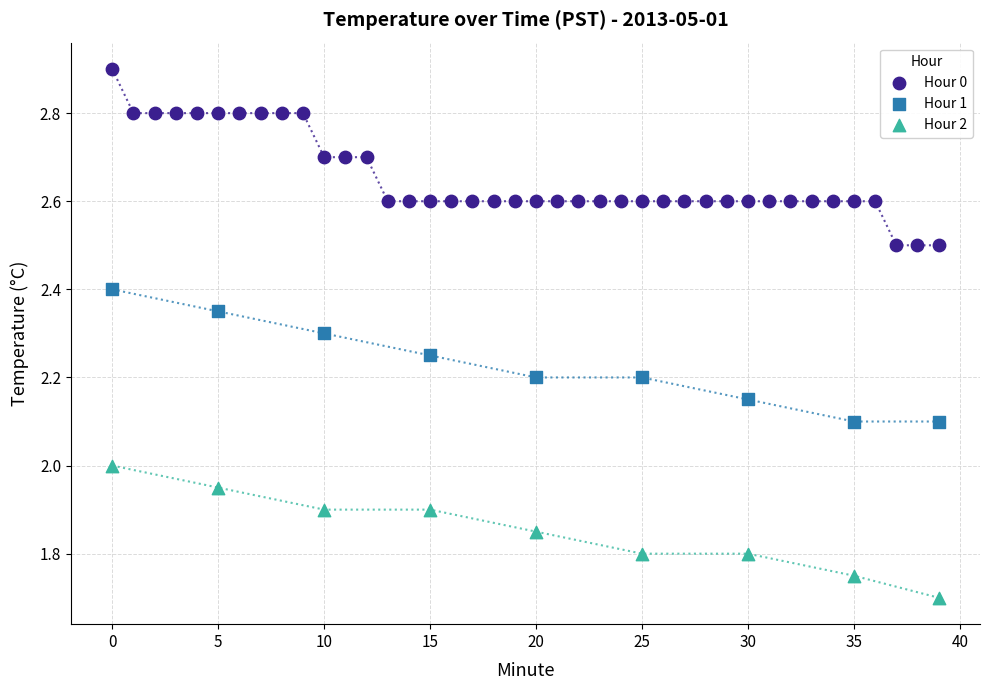

Which series has the widest spread of Y values?

Hour 0